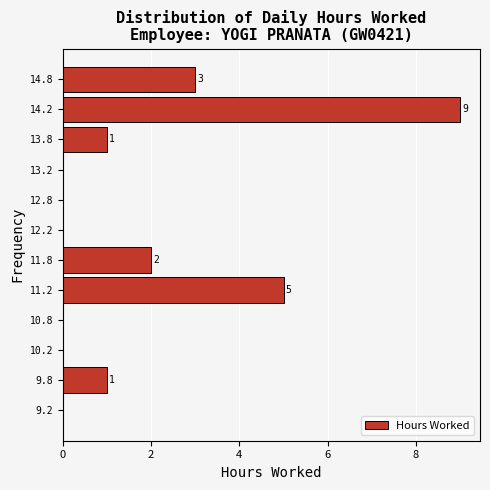

Which range on the y-axis has the longest bar?

14.0 to 14.5